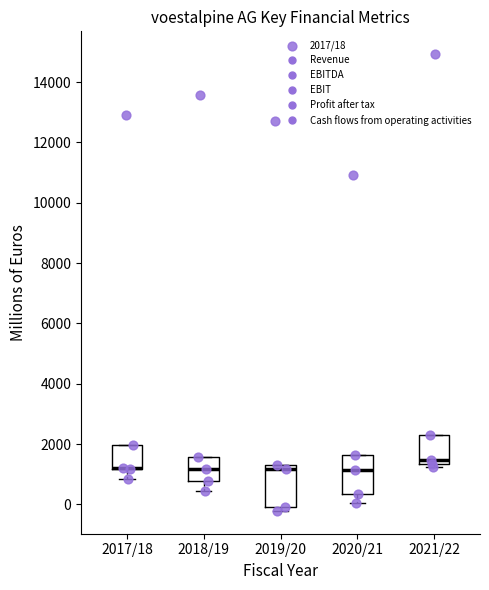

Reading left to right, transcribe this box plot: for each box, give where its median line is, the range the box spans, and where its two whiskers end, as read against the y-axis. The values are not printed on the chart, so give them approximately, as read against the axis.

2017/18: median 1200 (drawn on the box's lower edge), box 1200 to 2000, whiskers 800 to 2000
2018/19: median 1200, box 800 to 1600, whiskers 400 to 1600
2019/20: median 1200, box 0 to 1400, whiskers -200 to 1400
2020/21: median 1200, box 400 to 1600, whiskers 0 to 1600
2021/22: median 1400 (just above the box's lower edge), box 1400 to 2200, whiskers 1200 to 2200